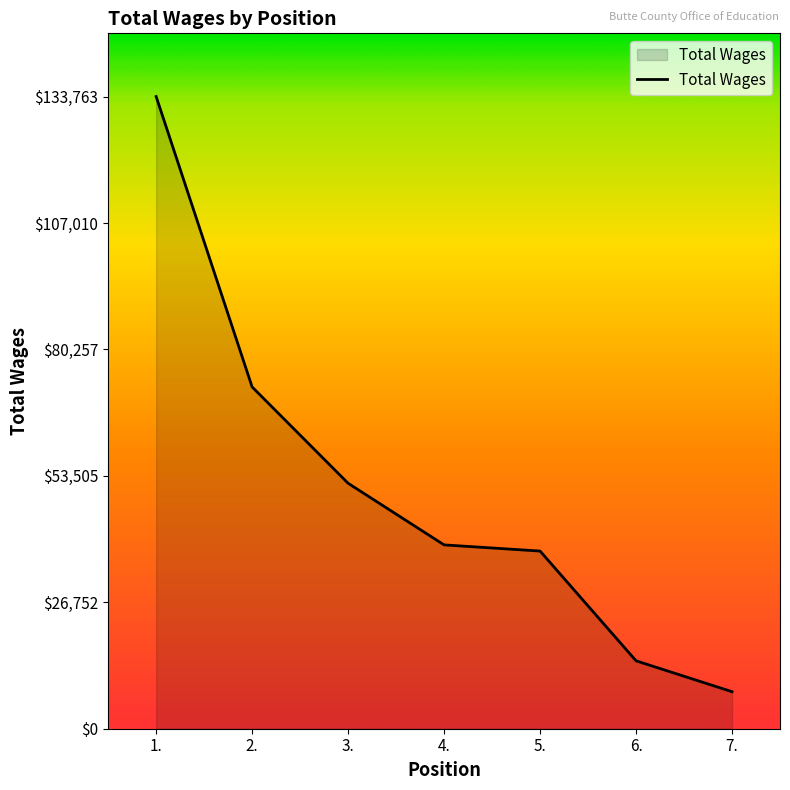

What is the difference between the maximum and minimum values?

125928